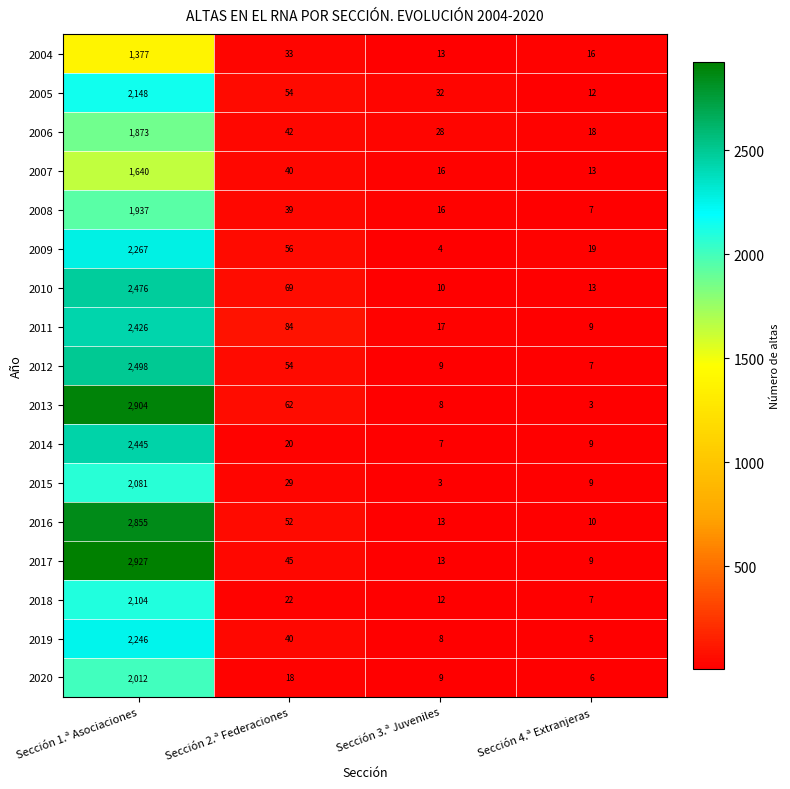

What is the highest value of the 2010 series?

2476